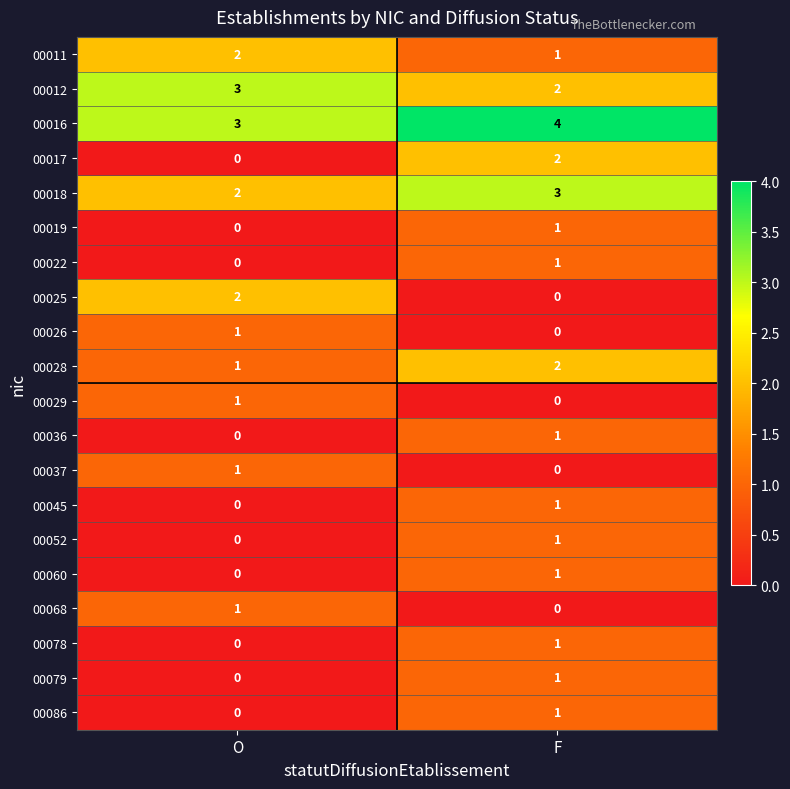

What is the total value across all series at F?

23